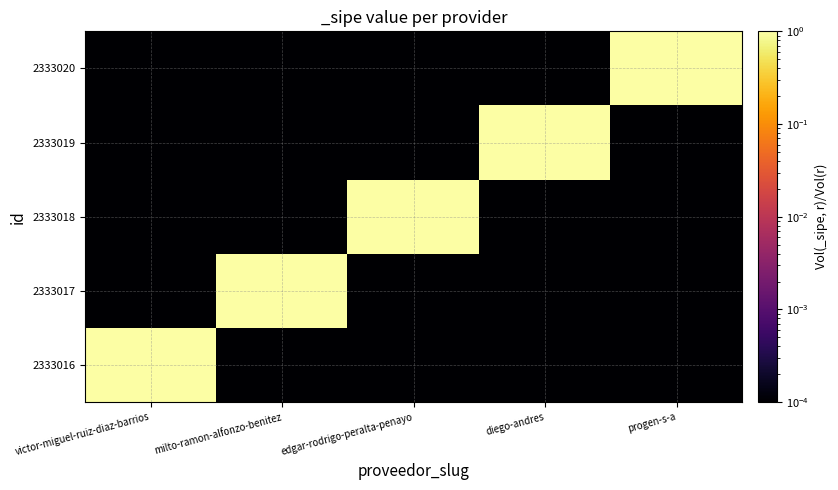

Reading left to right, what are all the values shown in this chart?

2333016: victor-miguel-ruiz-diaz-barrios=1.0	milto-ramon-alfonzo-benitez=0.0	edgar-rodrigo-peralta-penayo=0.0	diego-andres=0.0	progen-s-a=0.0
2333017: victor-miguel-ruiz-diaz-barrios=0.0	milto-ramon-alfonzo-benitez=1.0	edgar-rodrigo-peralta-penayo=0.0	diego-andres=0.0	progen-s-a=0.0
2333018: victor-miguel-ruiz-diaz-barrios=0.0	milto-ramon-alfonzo-benitez=0.0	edgar-rodrigo-peralta-penayo=1.0	diego-andres=0.0	progen-s-a=0.0
2333019: victor-miguel-ruiz-diaz-barrios=0.0	milto-ramon-alfonzo-benitez=0.0	edgar-rodrigo-peralta-penayo=0.0	diego-andres=1.0	progen-s-a=0.0
2333020: victor-miguel-ruiz-diaz-barrios=0.0	milto-ramon-alfonzo-benitez=0.0	edgar-rodrigo-peralta-penayo=0.0	diego-andres=0.0	progen-s-a=1.0